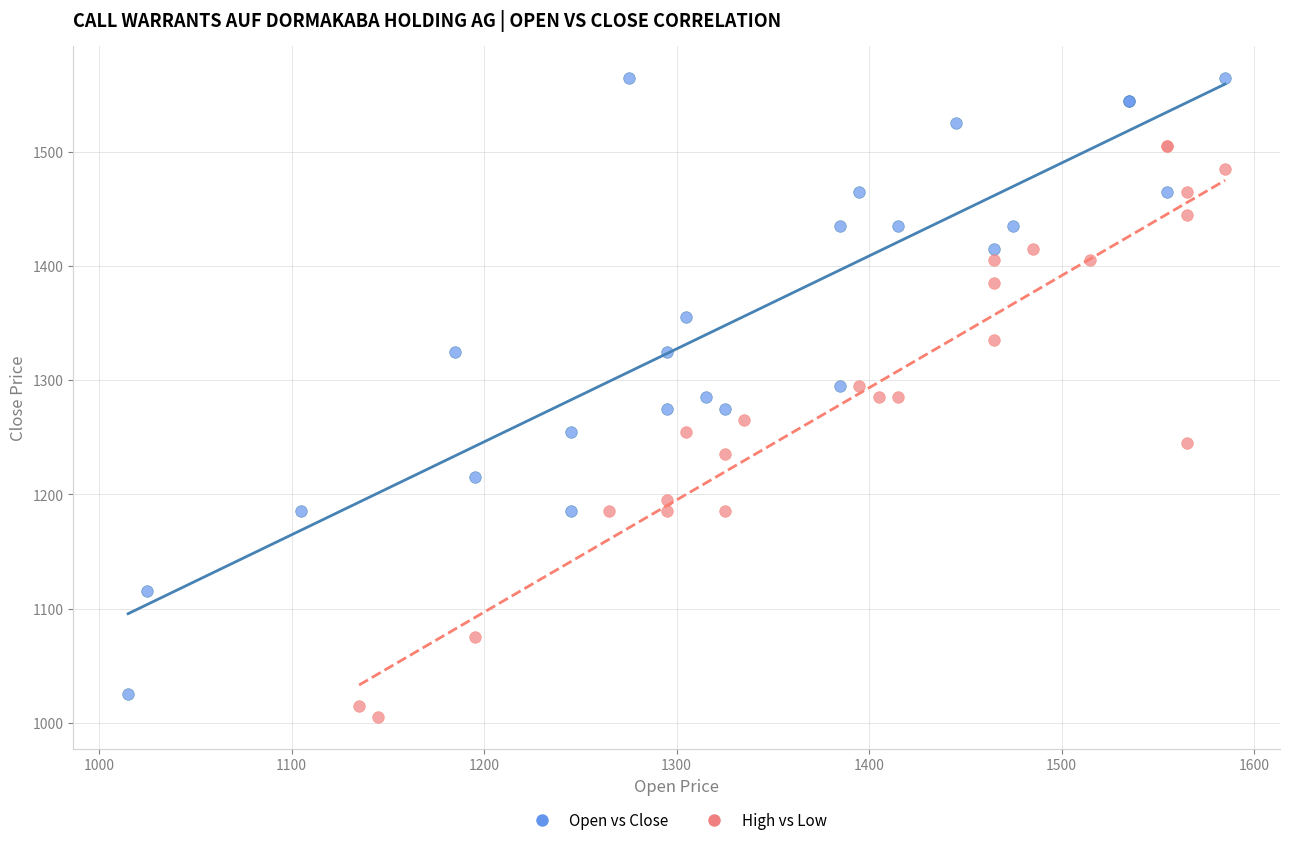

Which series reaches the minimum Y coordinate?

High vs Low